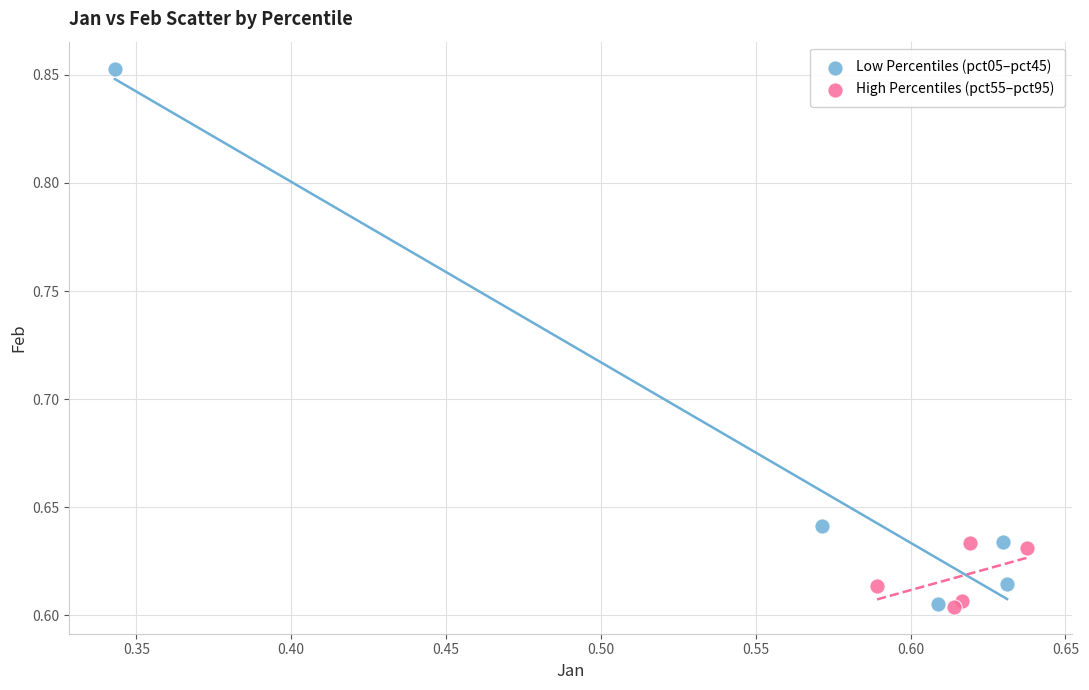

What are all the series names shown in the legend?

Low Percentiles (pct05–pct45), High Percentiles (pct55–pct95)